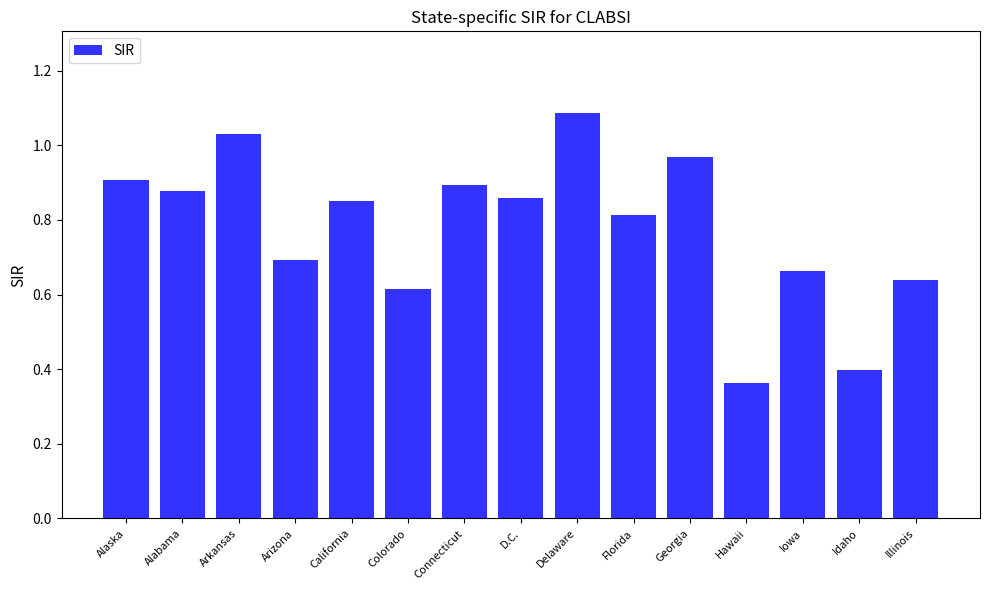

What is the label of the 1st bar from the left?

Alaska